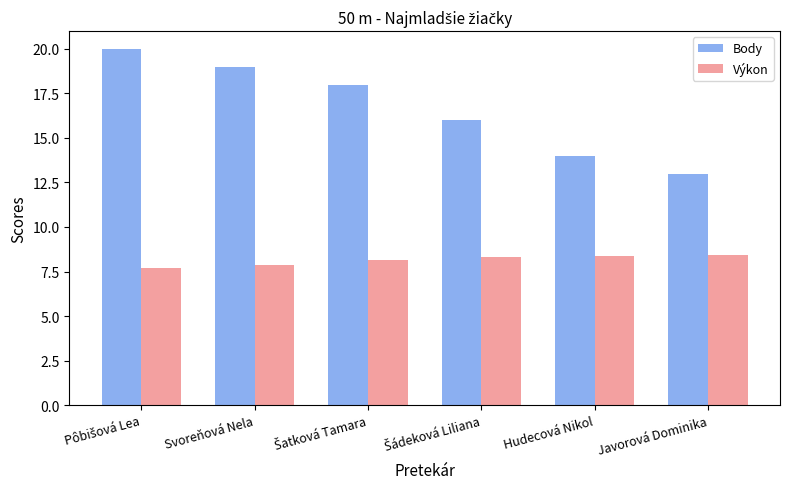

What is the difference between the second highest and second lowest values in the Výkon series?

0.5